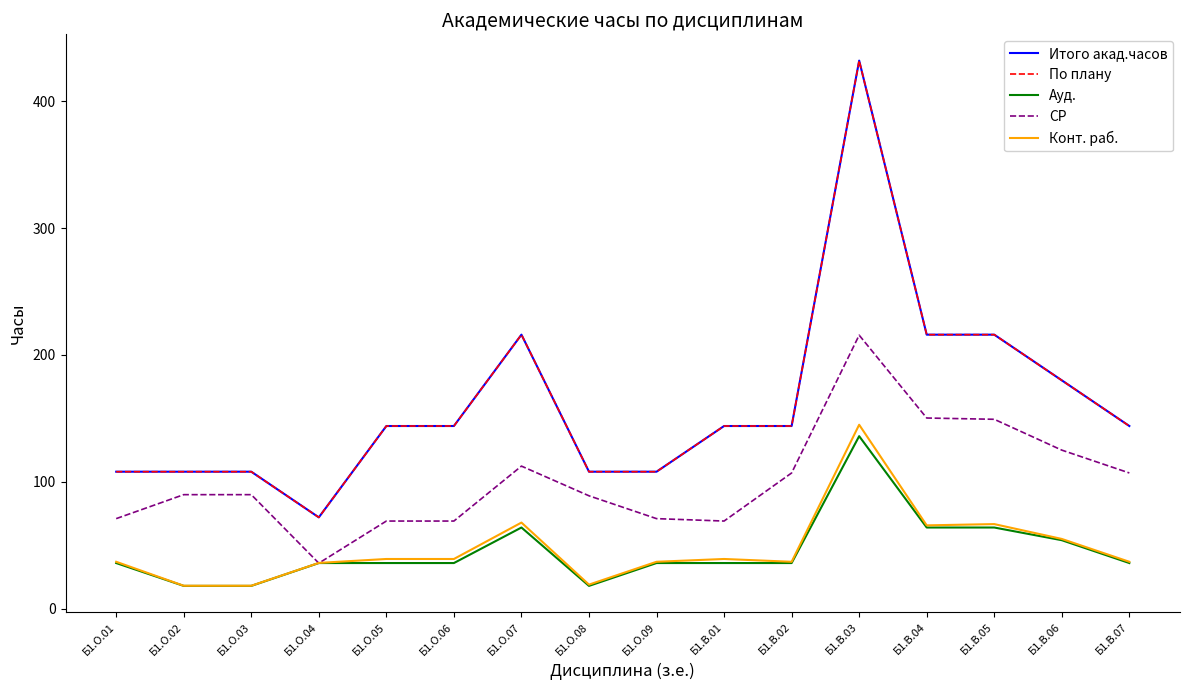

What is the minimum value for Ауд.?

18.0